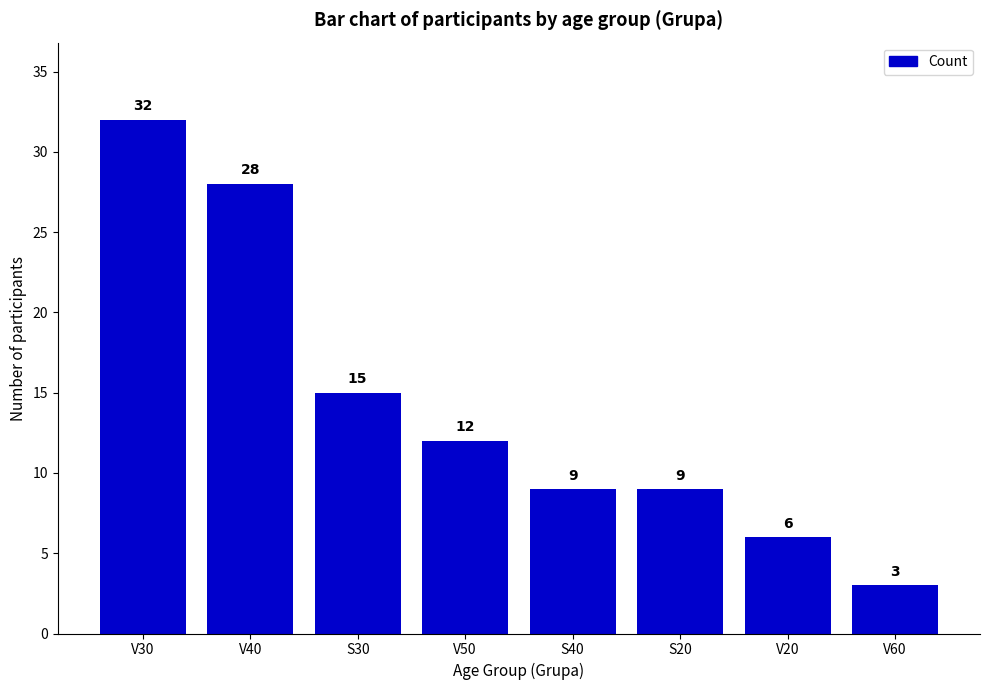

True or false: the data shows 14 at S20.

False